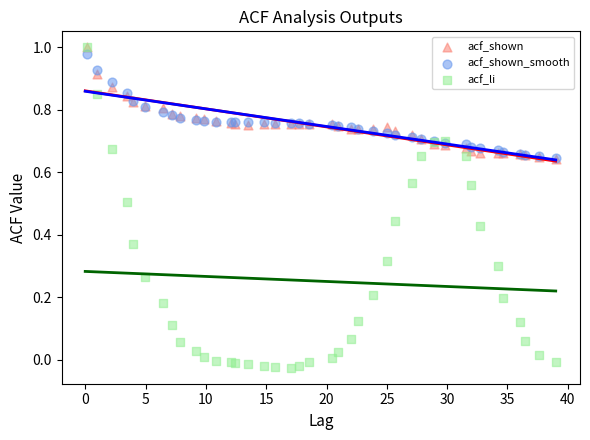

Which series reaches the minimum Y coordinate?

acf_li